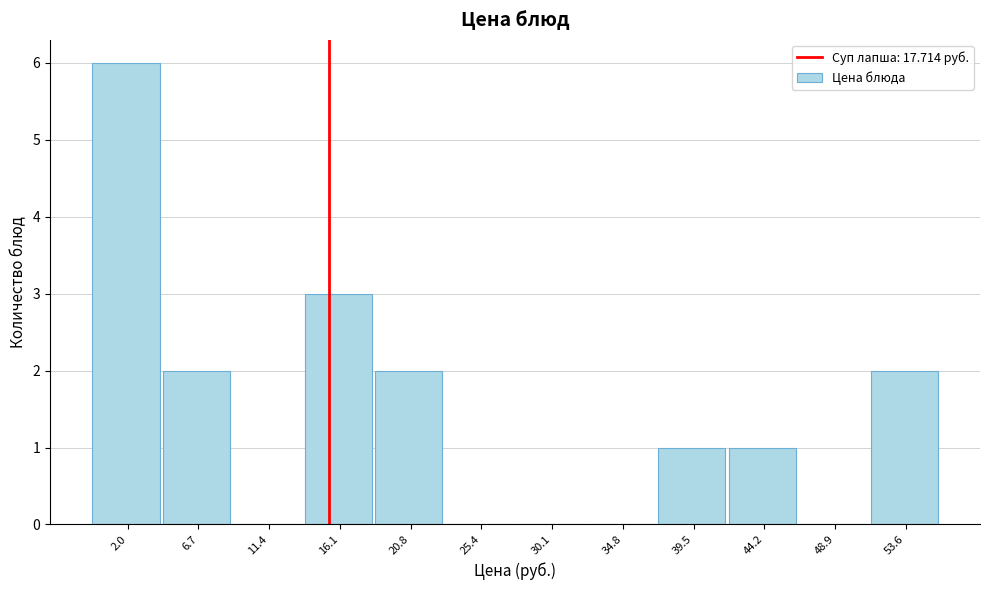

Reading left to right, extract all data points from this chart.

2.0=6	6.7=2	11.4=0	16.1=3	20.8=2	25.4=0	30.1=0	34.8=0	39.5=1	44.2=1	48.9=0	53.6=2